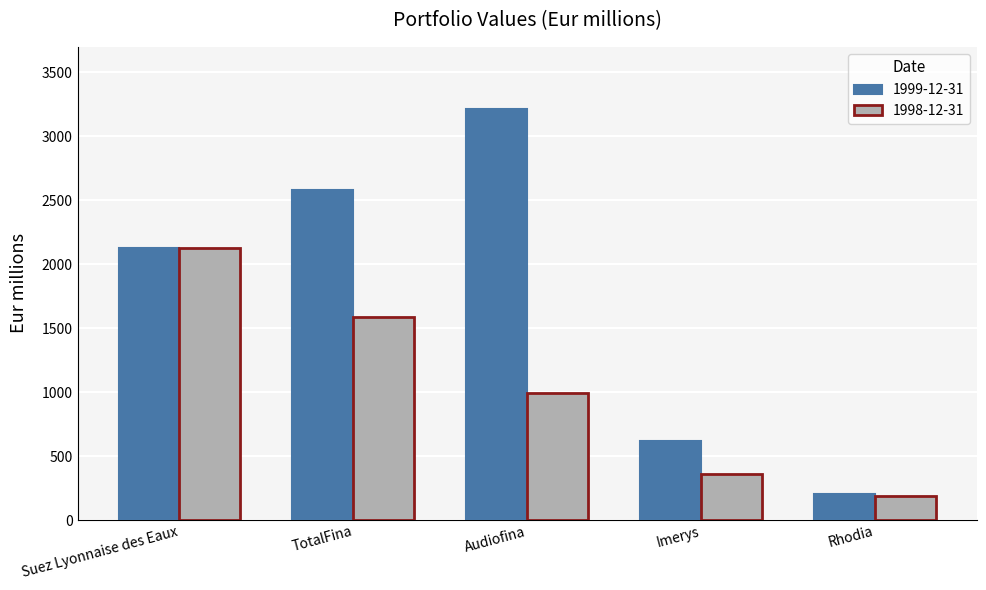

Which series has the largest total across all categories?

1999-12-31